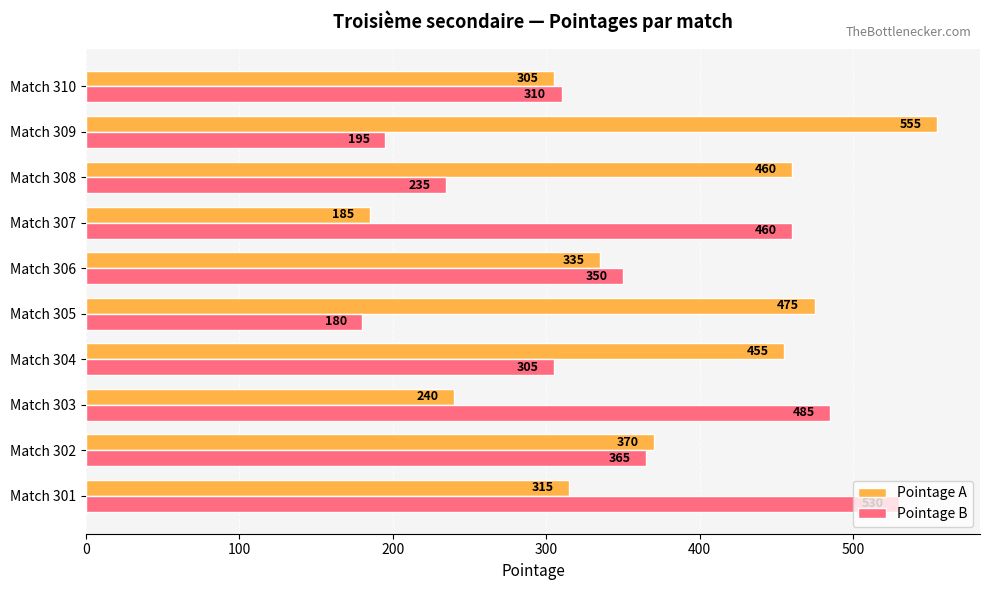

At which label is Pointage A closest to 370?

Match 302